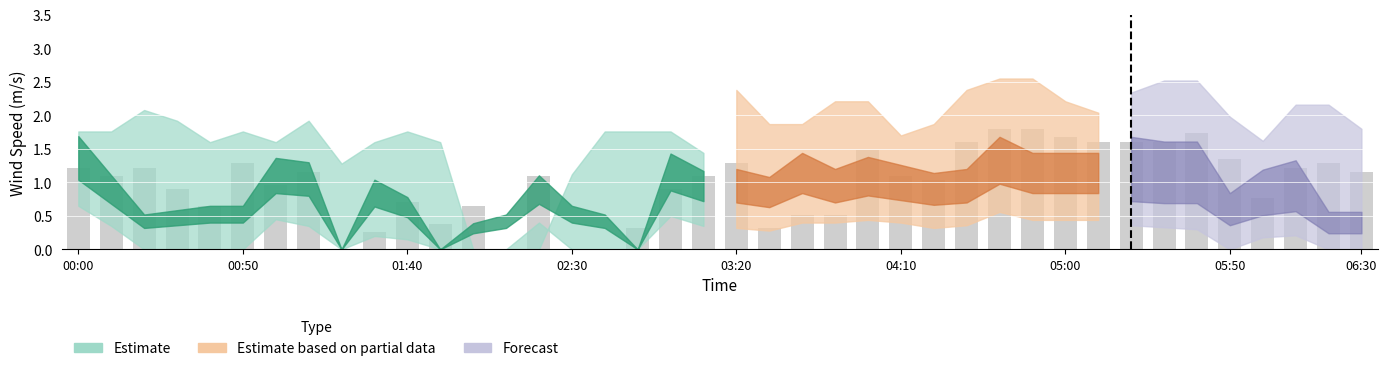

What is the maximum value shown in the chart?

1.8